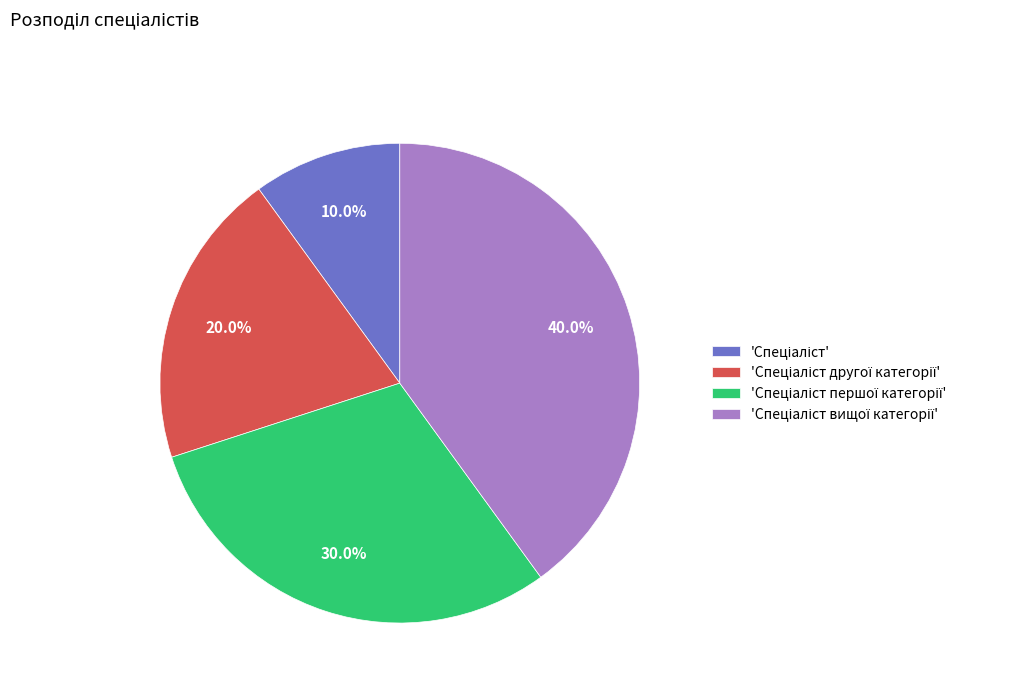

Does any single category account for the majority?

No